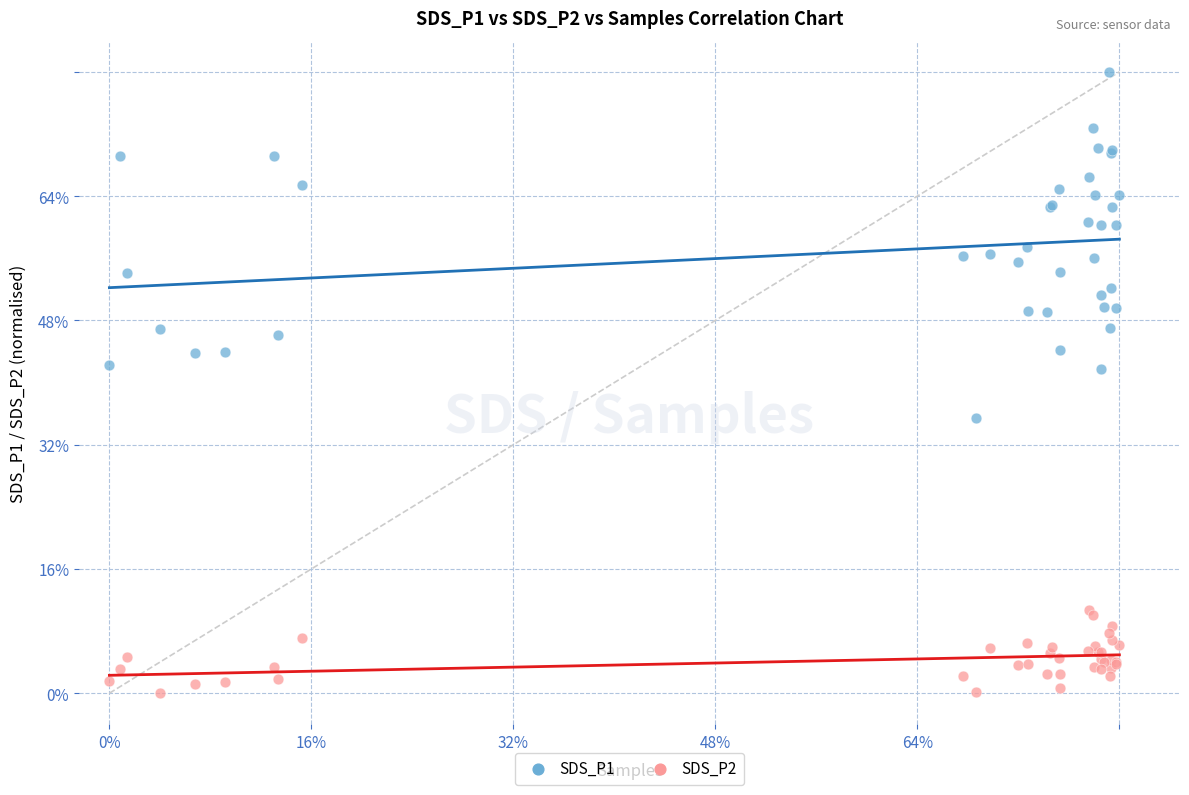

What are all the series names shown in the legend?

SDS_P1, SDS_P2